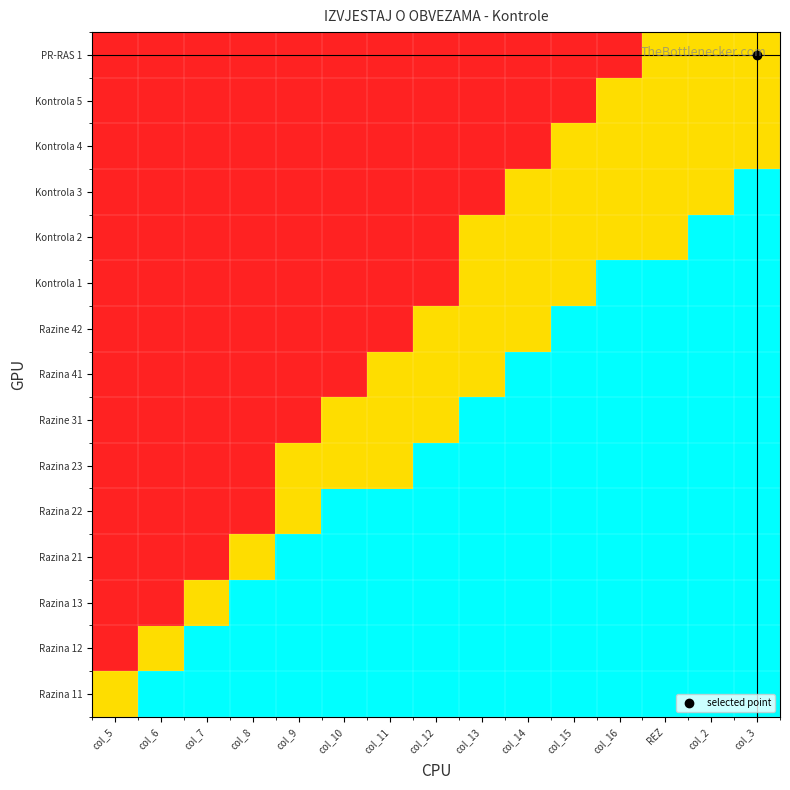

What is the total value across all series at col_11?

13